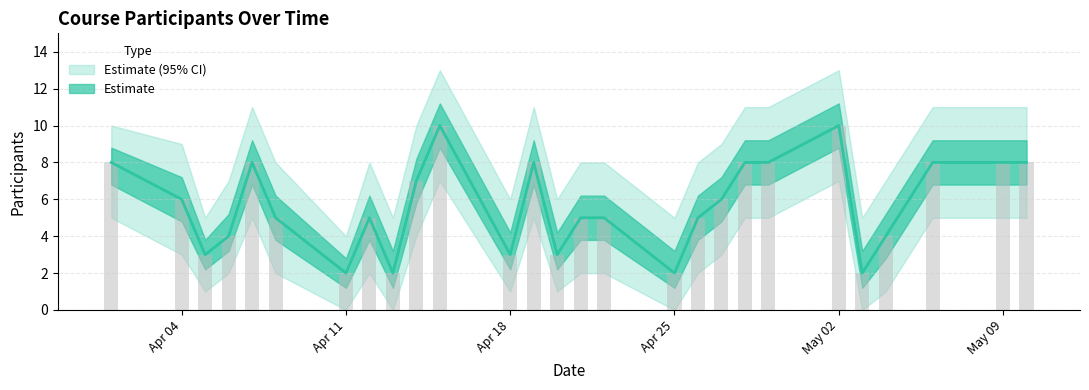

Count the number of data series in this chart.

2